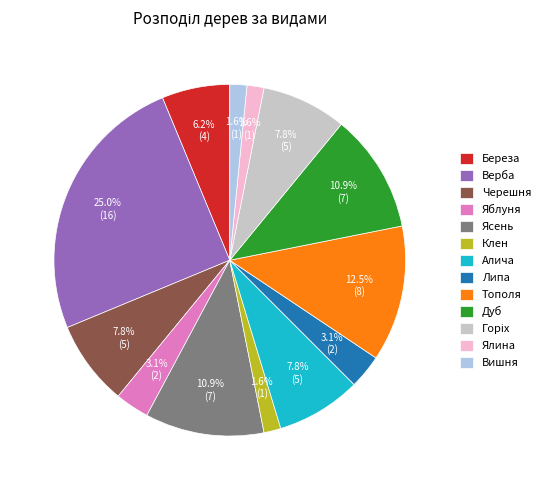

Is there any slice that represents more than half of the pie?

No